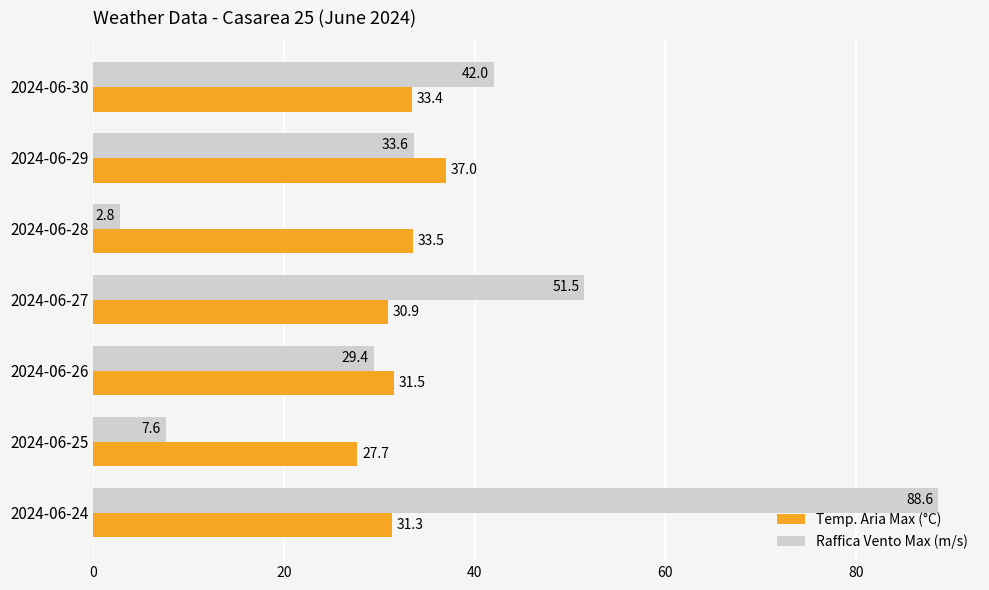

The value of Temp. Aria Max (°C) at 2024-06-29 is 37.0. True or false?

True